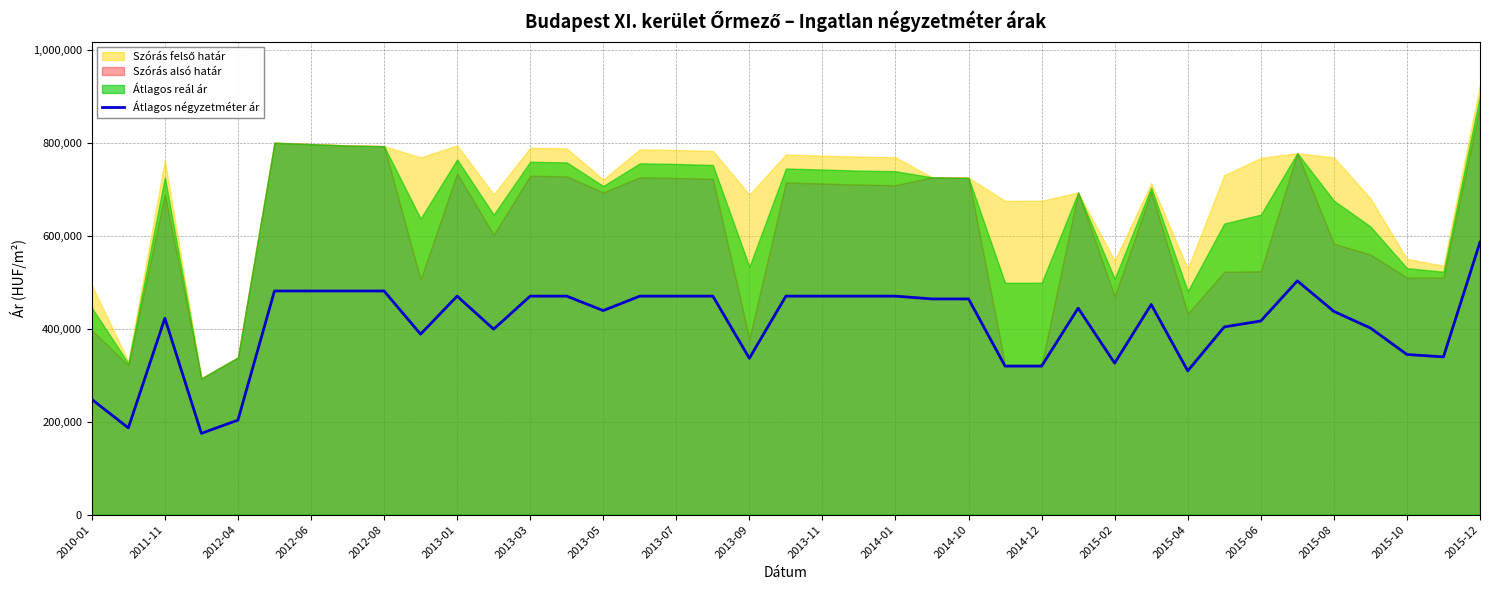

What is the maximum value for Átlagos négyzetméter ár?

586434